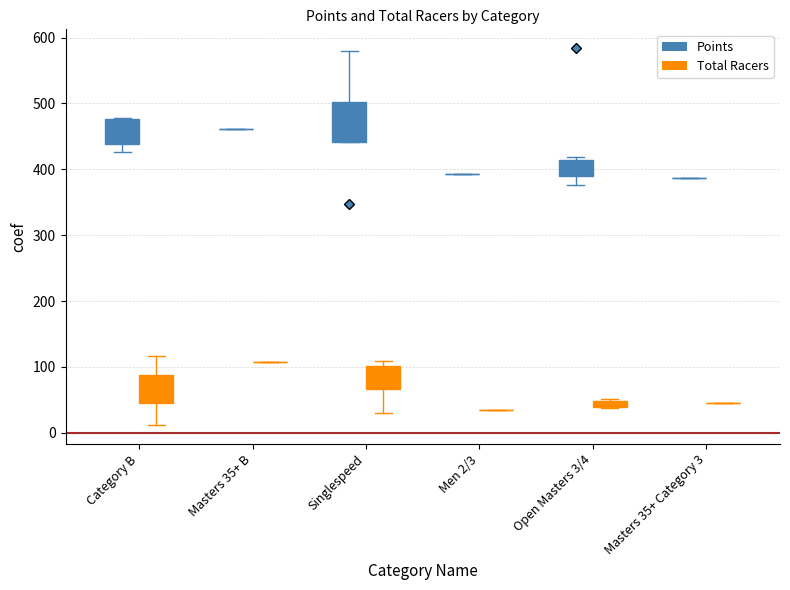

Does the chart contain stacked bars?

No